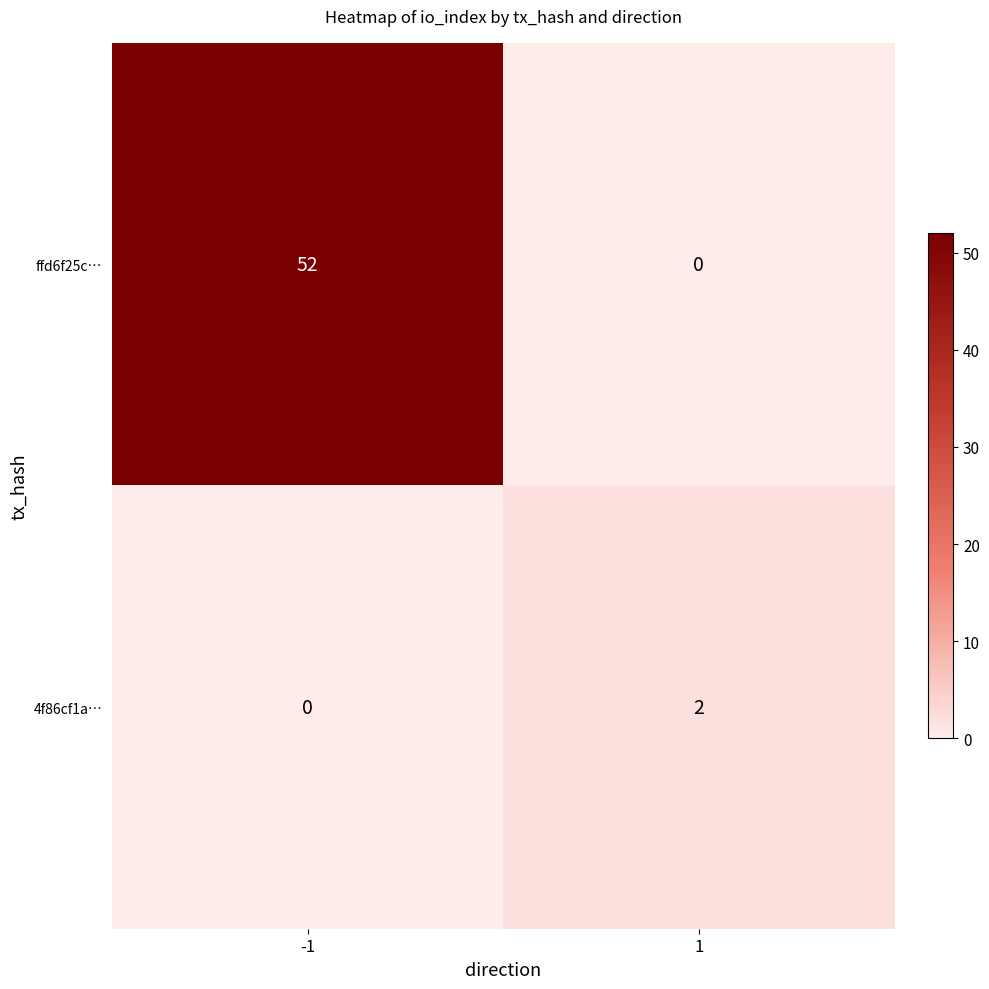

Count the number of data series in this chart.

2